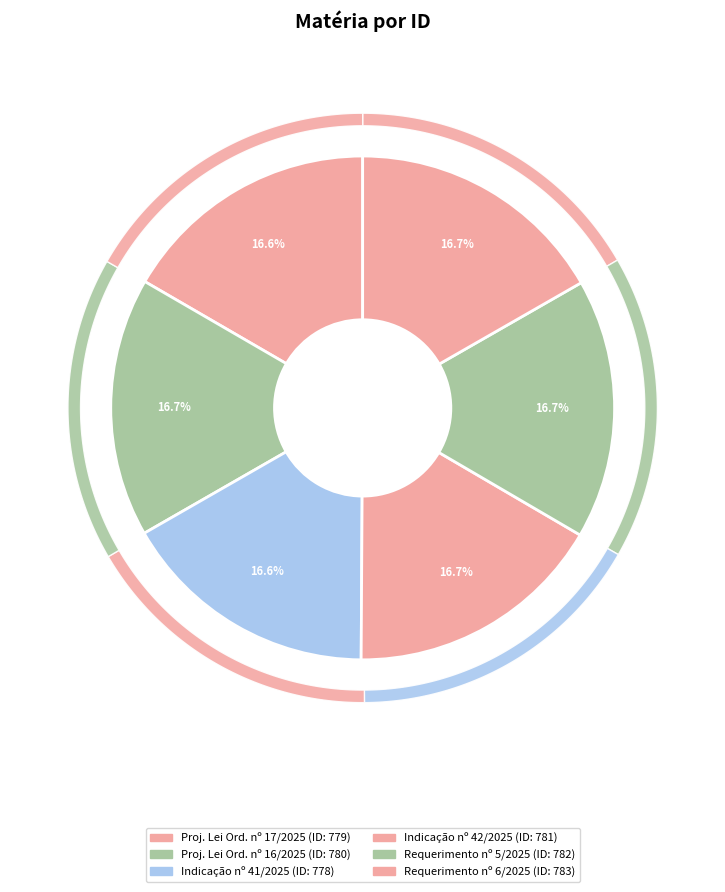

How many slices are in this pie chart?

6